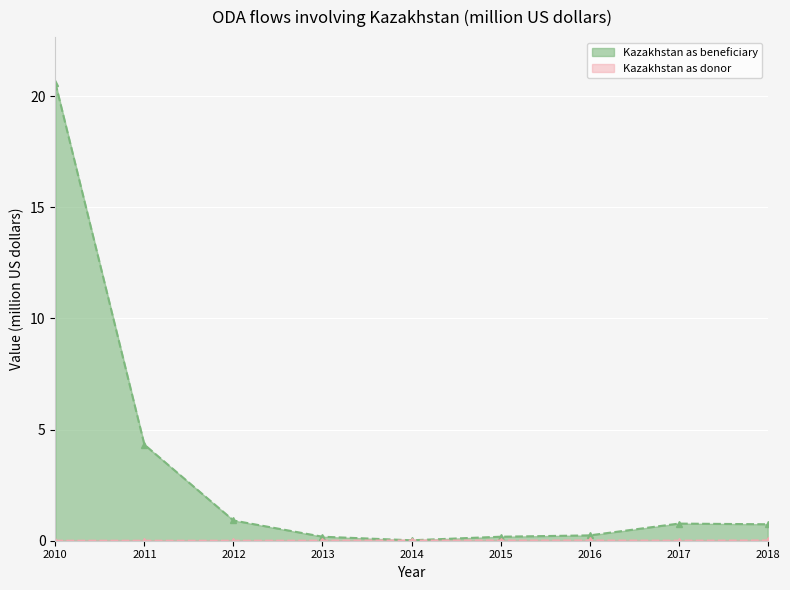

What is the value of the Kazakhstan as beneficiary point at the 2nd from the left?

4.3